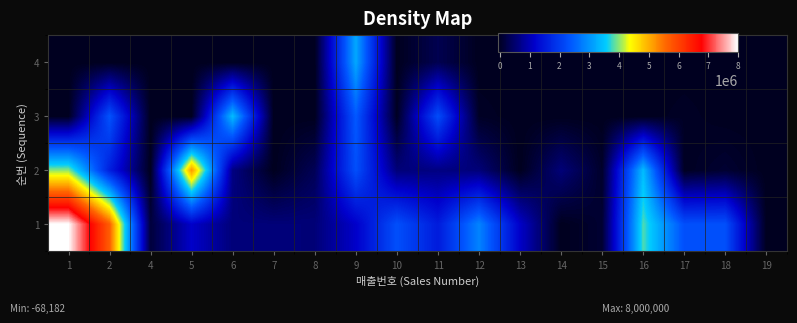

Which series has the widest spread of values?

1